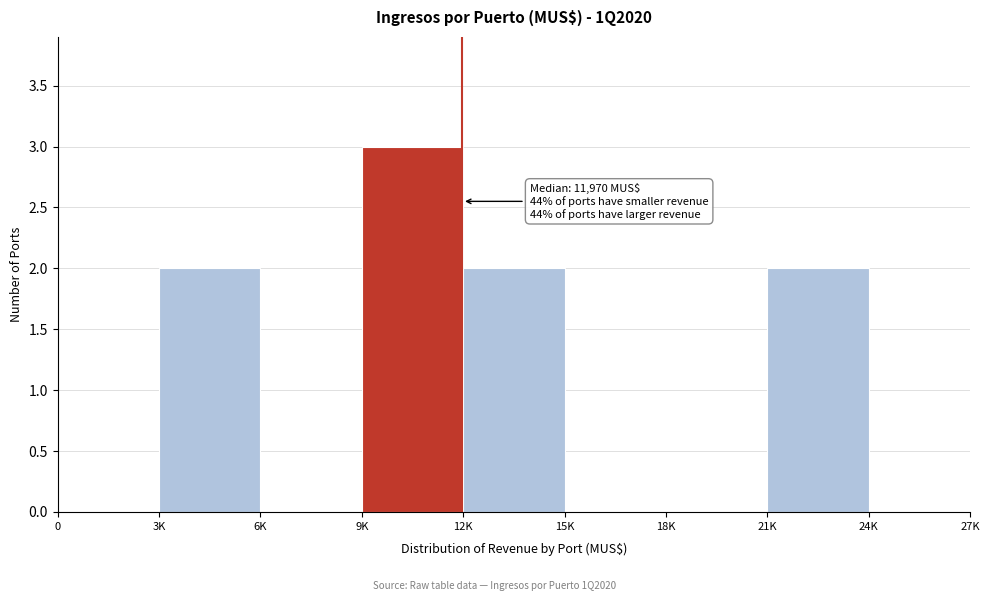

Reading left to right, what are all the values shown in this chart?

0=0	3K=2	6K=0	9K=3	12K=2	15K=0	18K=0	21K=2	24K=0